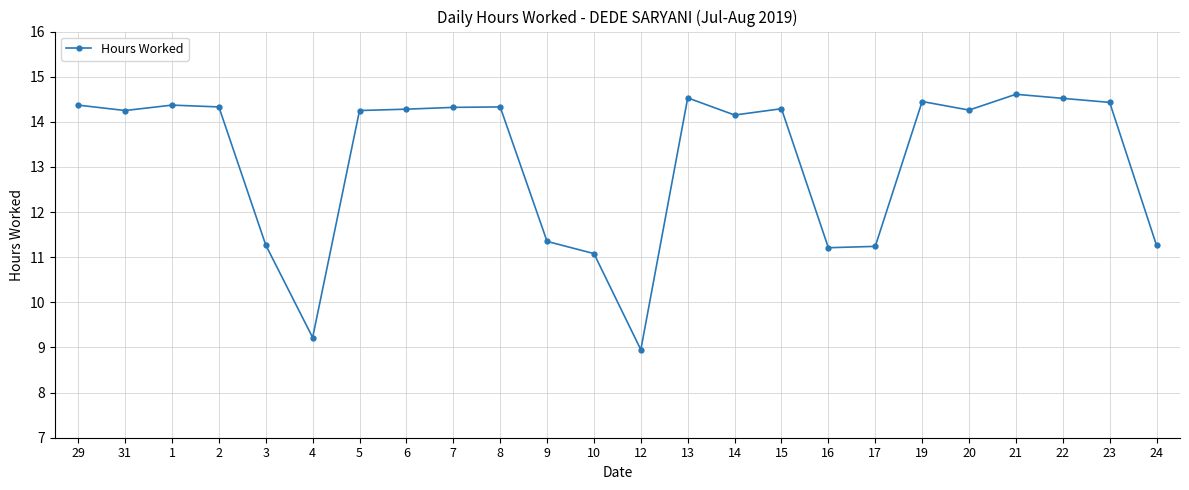

Count the number of data series in this chart.

1